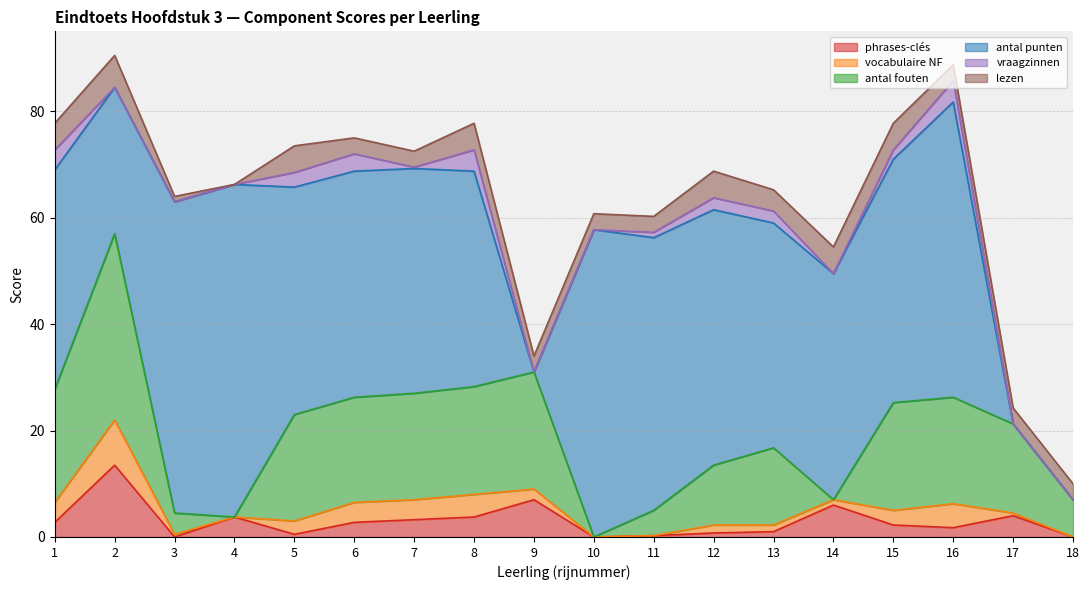

True or false: vocabulaire NF has more than 0 interior local peaks.

True